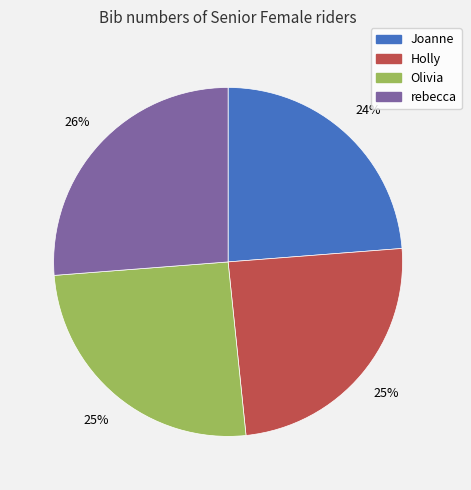

How many slices are in this pie chart?

4